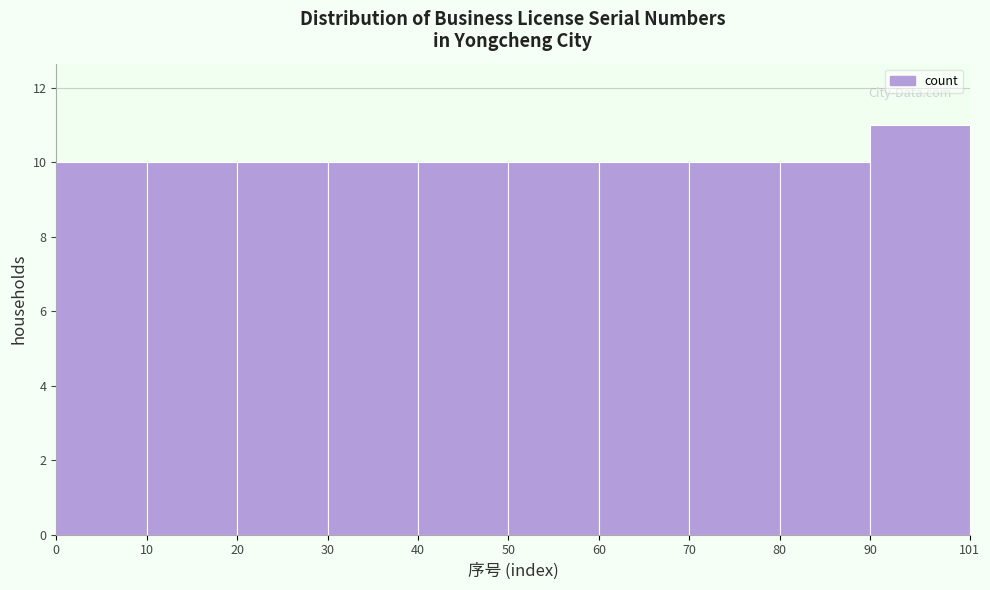

What is the height of the bar covering 40 to 50 on the x-axis? The values are not printed on the chart, so give them approximately, as read against the axis.

10